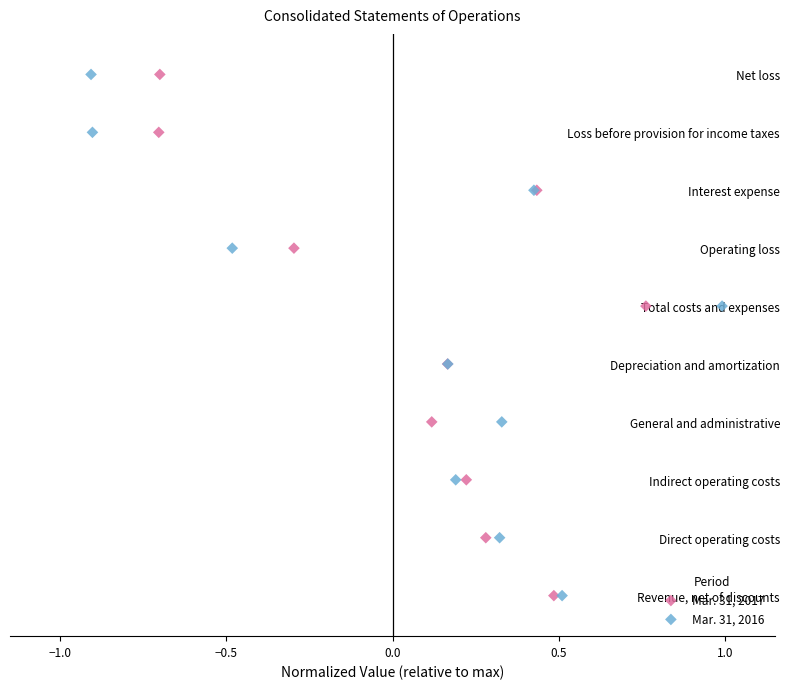

What are all the series names shown in the legend?

Mar. 31, 2017, Mar. 31, 2016